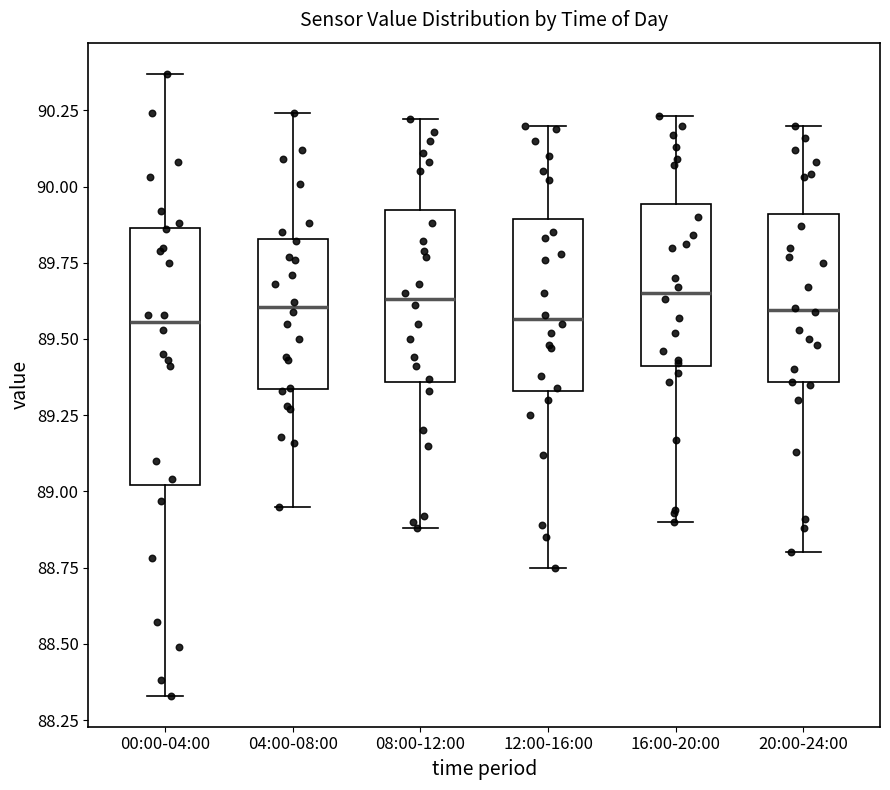

Reading left to right, transcribe this box plot: for each box, give where its median line is, the range the box spans, and where its two whiskers end, as read against the y-axis. The values are not printed on the chart, so give them approximately, as read against the axis.

00:00-04:00: median 89.55, box 89.00 to 89.85, whiskers 88.35 to 90.35
04:00-08:00: median 89.60, box 89.35 to 89.85, whiskers 88.95 to 90.25
08:00-12:00: median 89.65, box 89.35 to 89.90, whiskers 88.90 to 90.20
12:00-16:00: median 89.55, box 89.35 to 89.90, whiskers 88.75 to 90.20
16:00-20:00: median 89.65, box 89.40 to 89.95, whiskers 88.90 to 90.25
20:00-24:00: median 89.60, box 89.35 to 89.90, whiskers 88.80 to 90.20